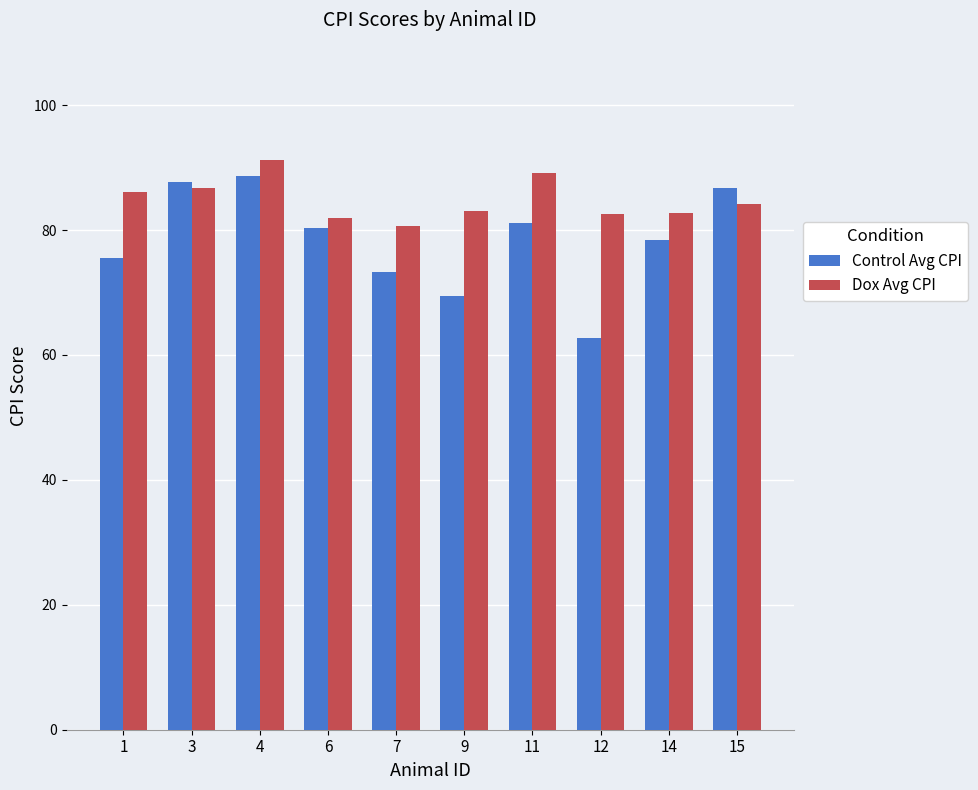

Are the bars horizontal?

No